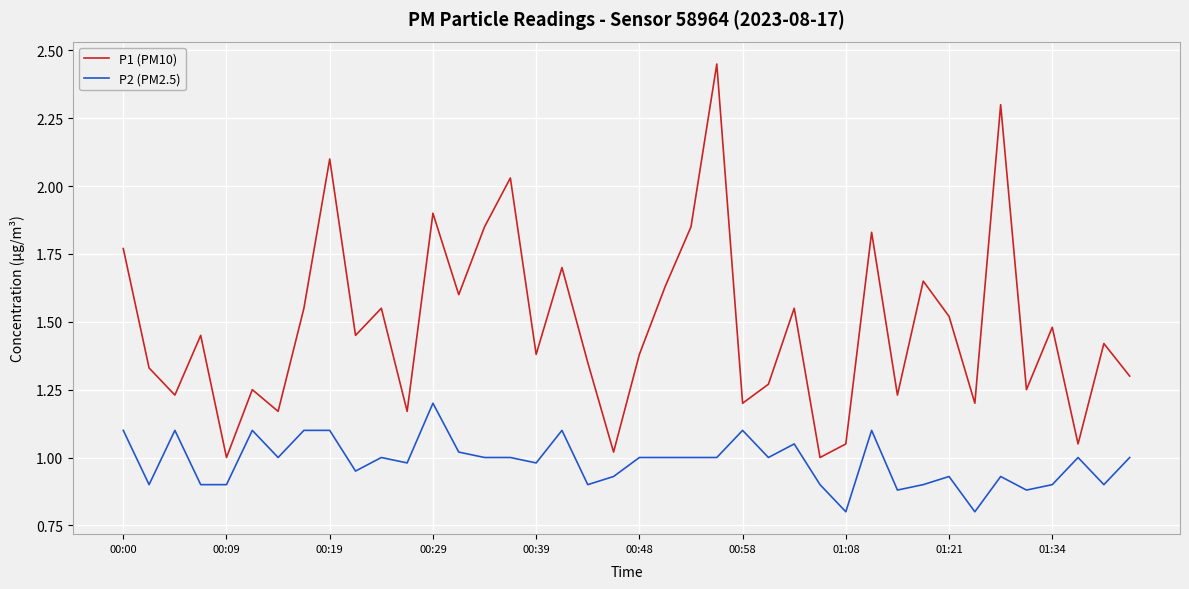

True or false: P1 (PM10) and P2 (PM2.5) intersect in this chart.

False